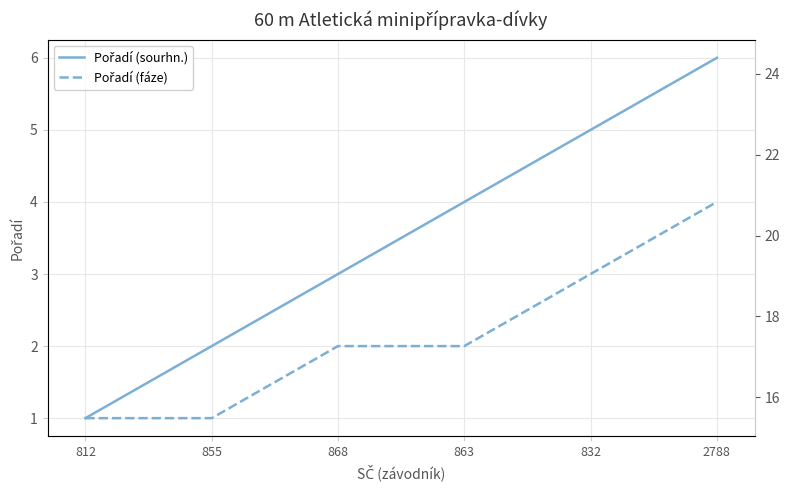

Where is Pořadí (sourhn.) nearest to the value 3?

868